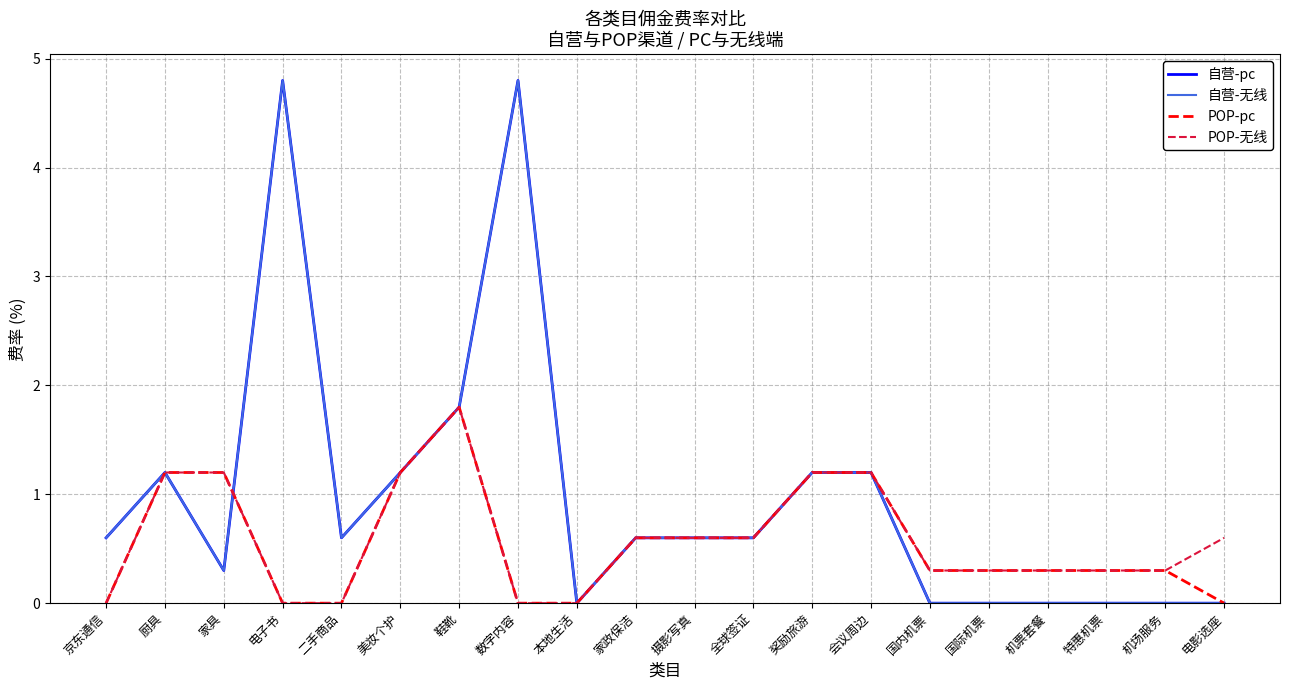

Is this an area chart (filled region under the line)?

No